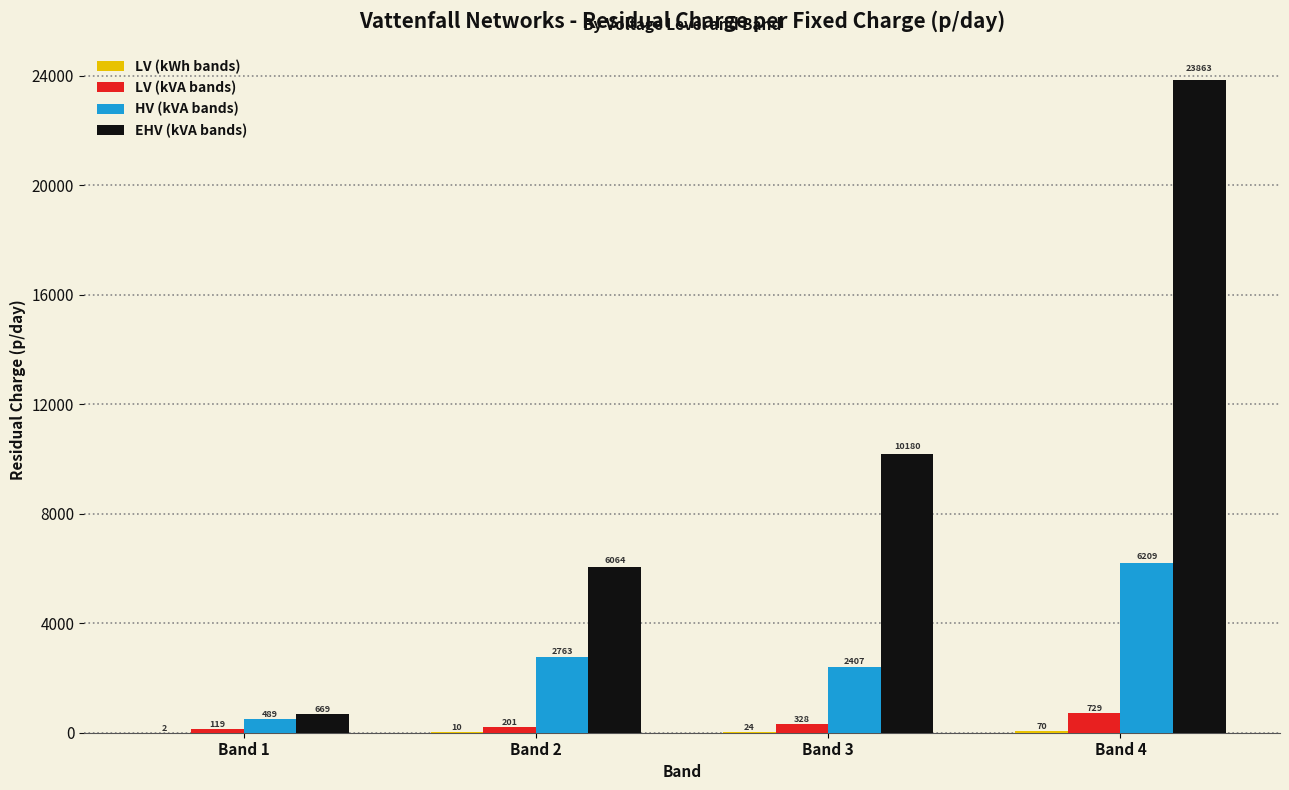

True or false: EHV (kVA bands) has a value of 23862.9 at Band 4.

True